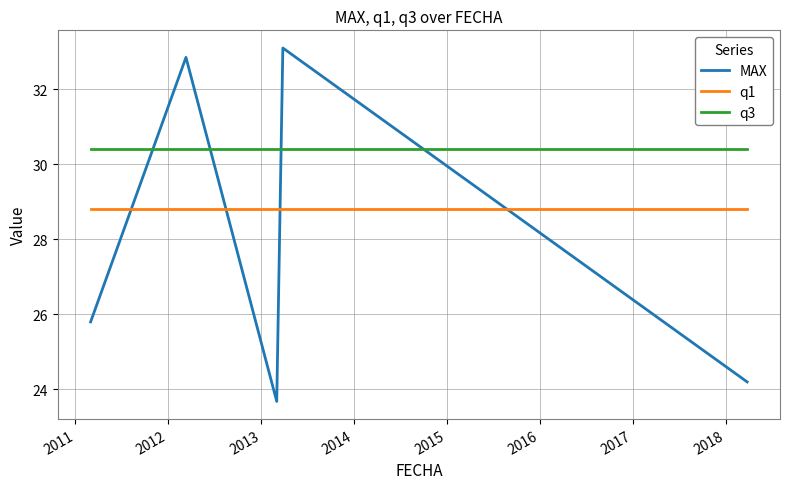

List the series in order of their peak value, highest first.

MAX, q3, q1